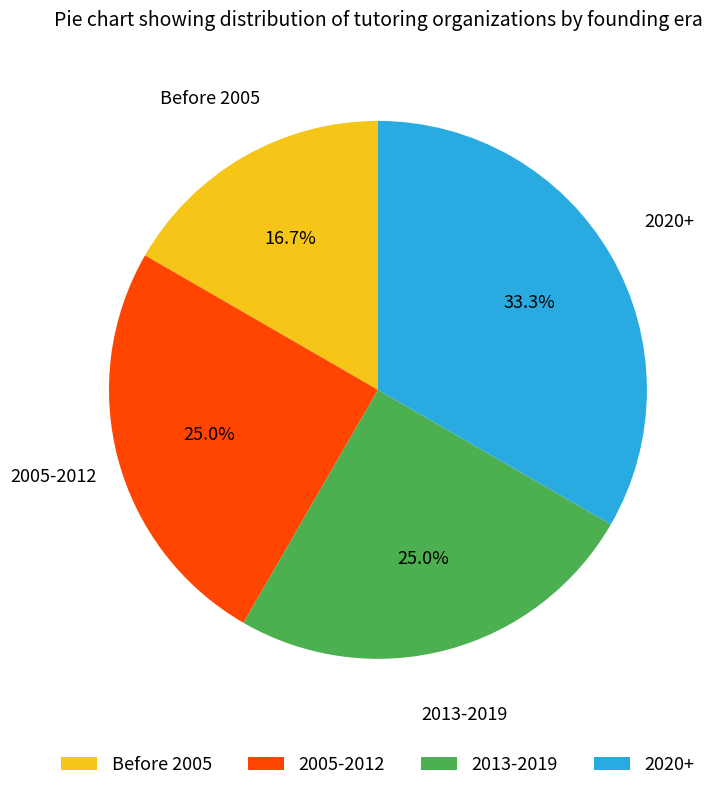

Is there any slice that represents more than half of the pie?

No